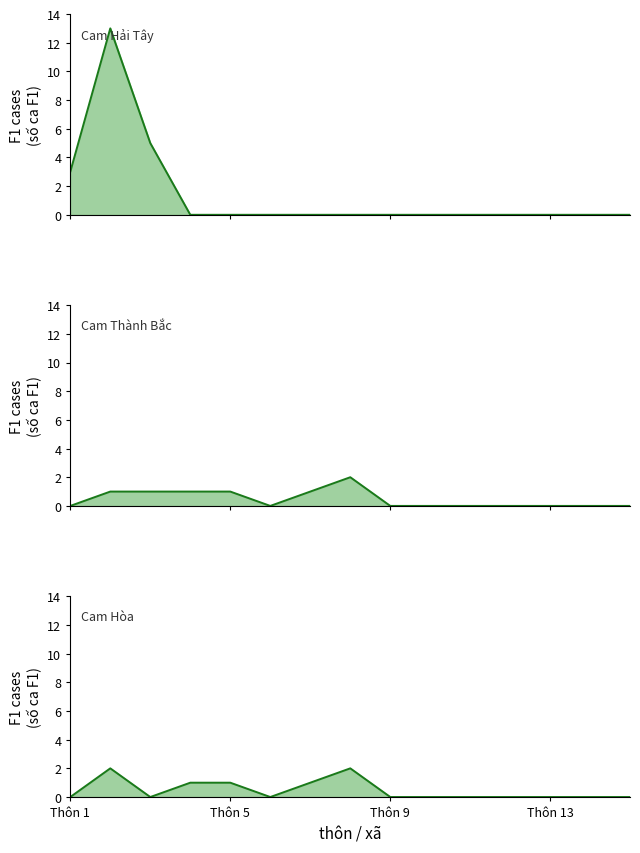

Which series has the largest total across all categories?

Cam Hải Tây